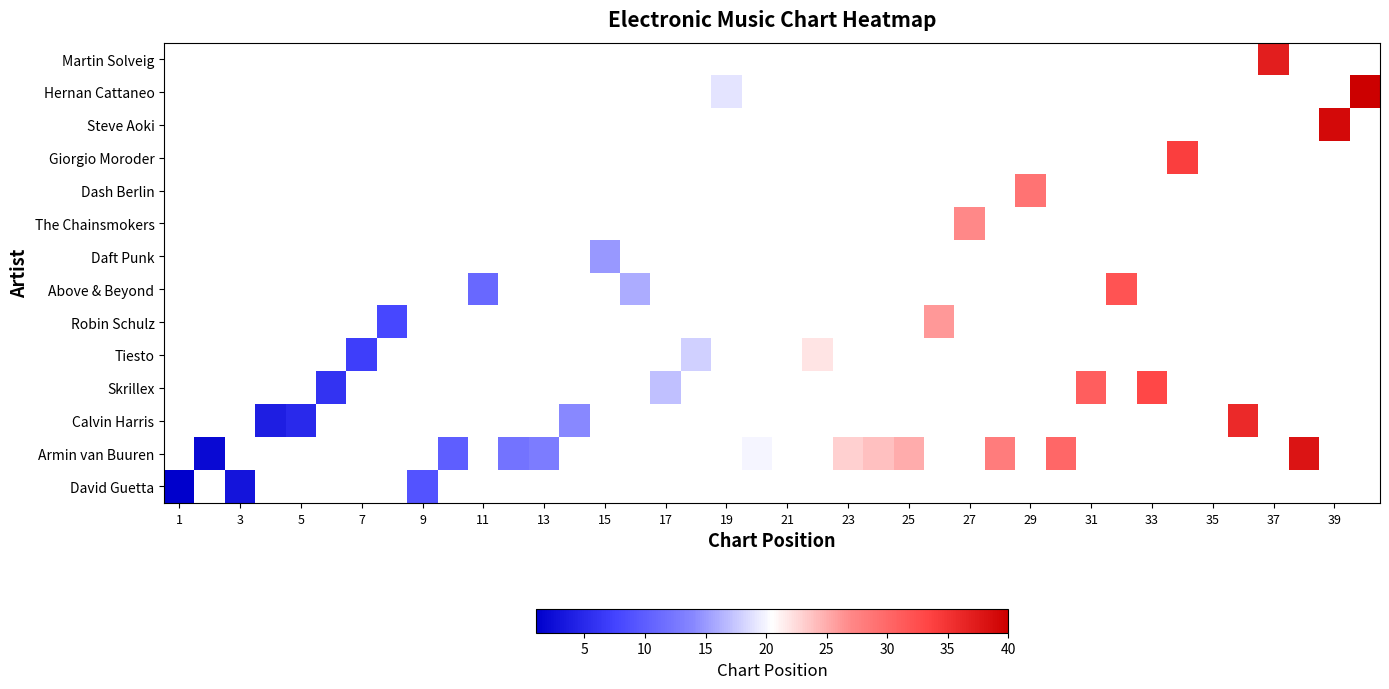

Which series has the largest range (max minus min)?

David Guetta